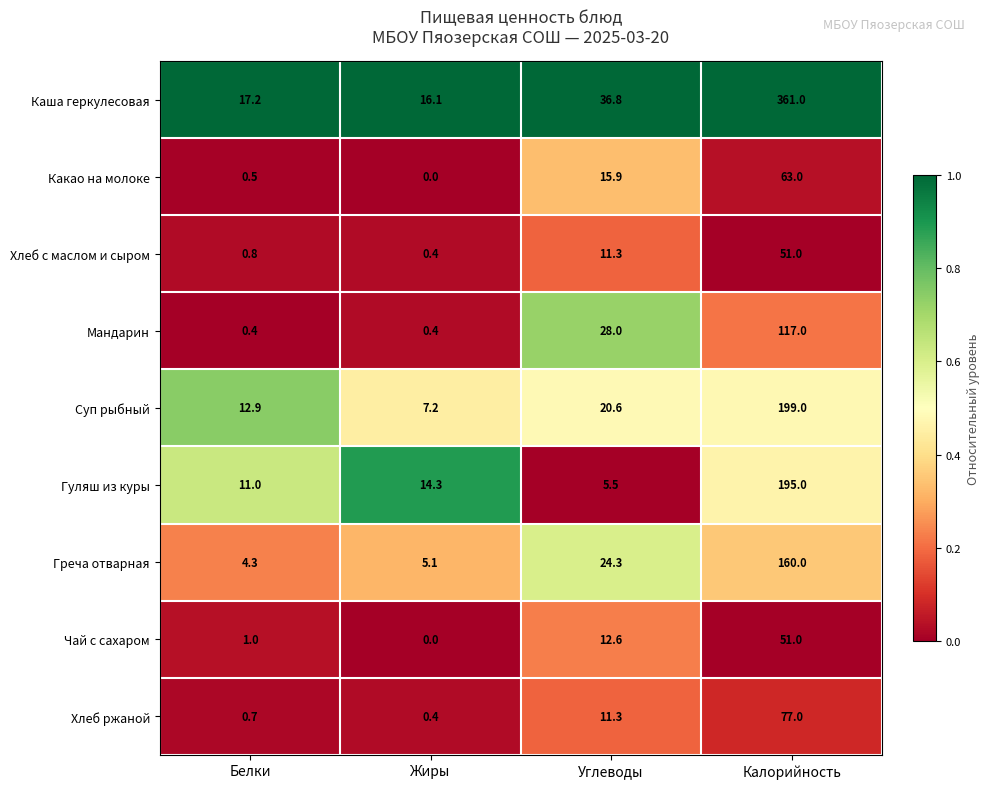

Which series has the largest total across all categories?

Каша геркулесовая